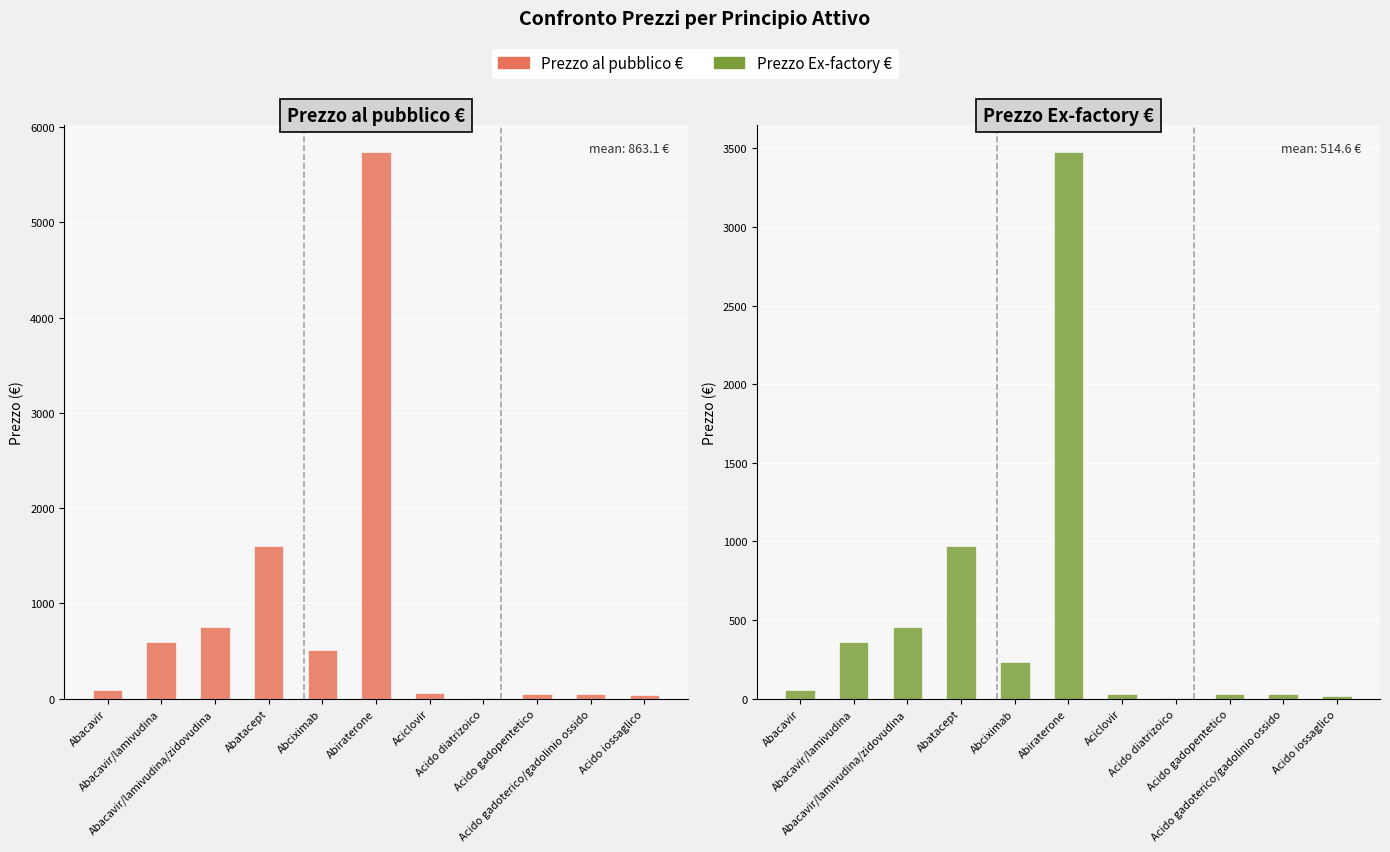

Does the chart contain any negative values?

No